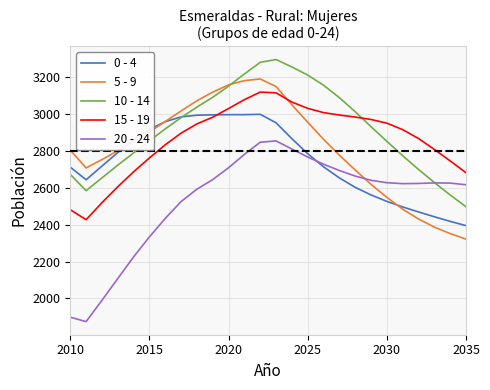

Rank the series by their maximum value, from lowest to highest.

20 - 24, 0 - 4, 15 - 19, 5 - 9, 10 - 14